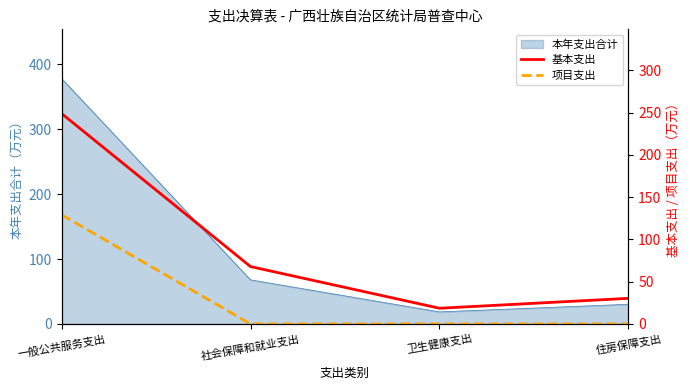

What is the sum of all 基本支出 values?

365.7